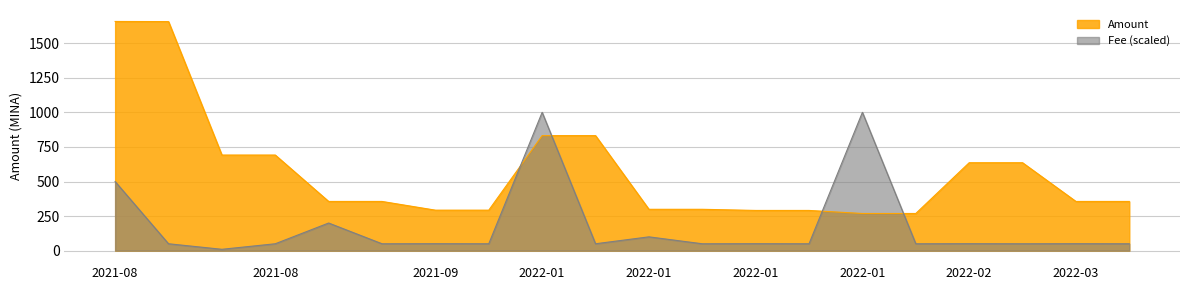

What is the difference between the maximum and minimum values in the Amount series?

1388.5